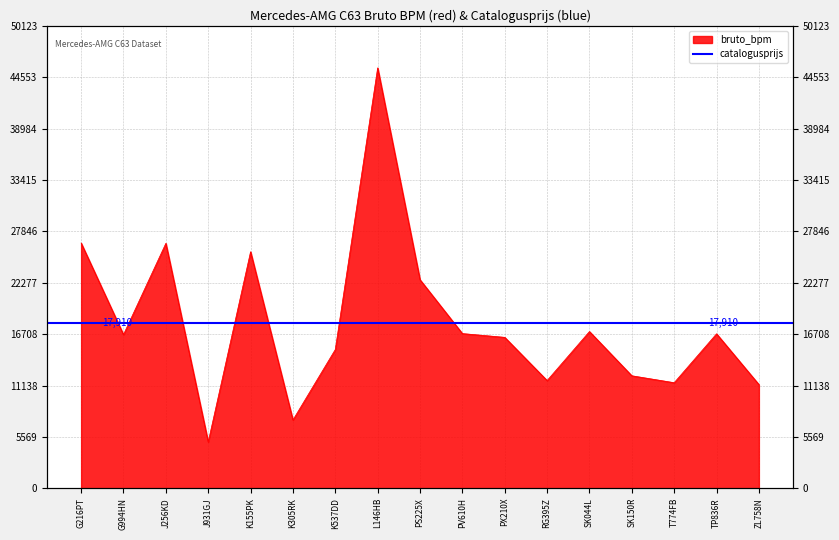

Rank the categories by value from lowest to highest.

J931GJ, K305RK, ZL758N, T774FB, RG395Z, SK150R, K537DD, PX210X, G994HN, TP836R, PV610H, SK044L, PS225X, K155PK, J256KD, G216PT, L146HB